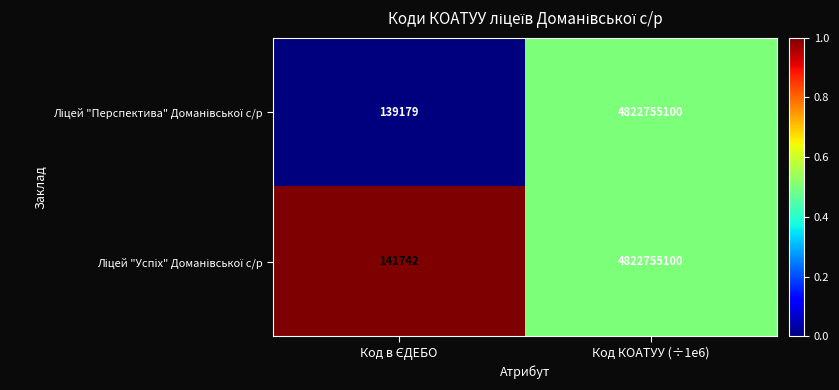

At which category is the sum across all series the highest?

Код КОАТУУ (÷1e6)